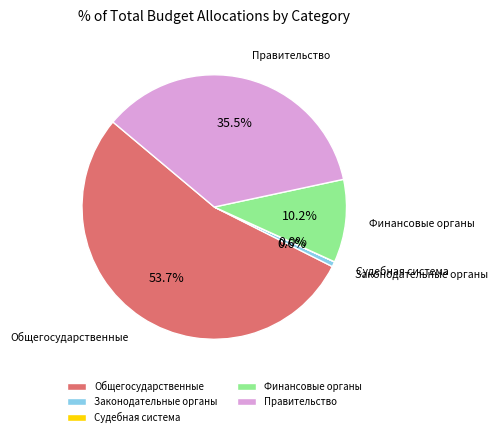

Which slice is the largest?

Общегосударственные